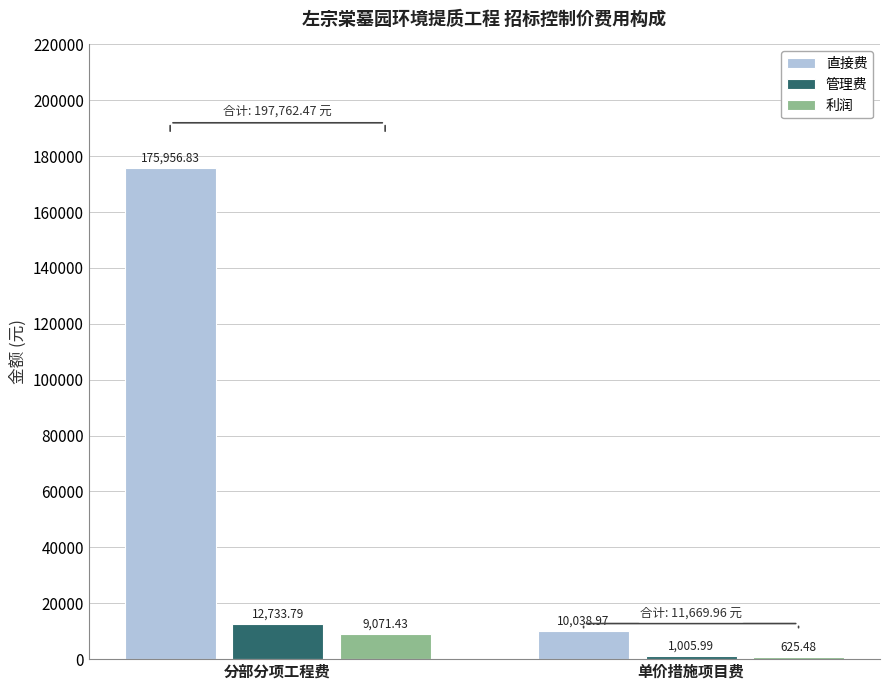

Where does the 直接费 series first go above 175956?

分部分项工程费